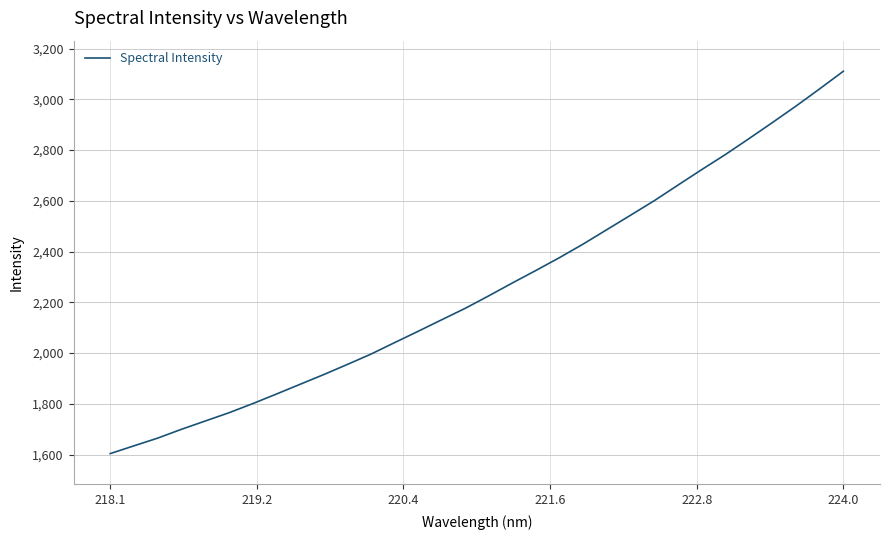

What is the smallest value displayed?

1604.1